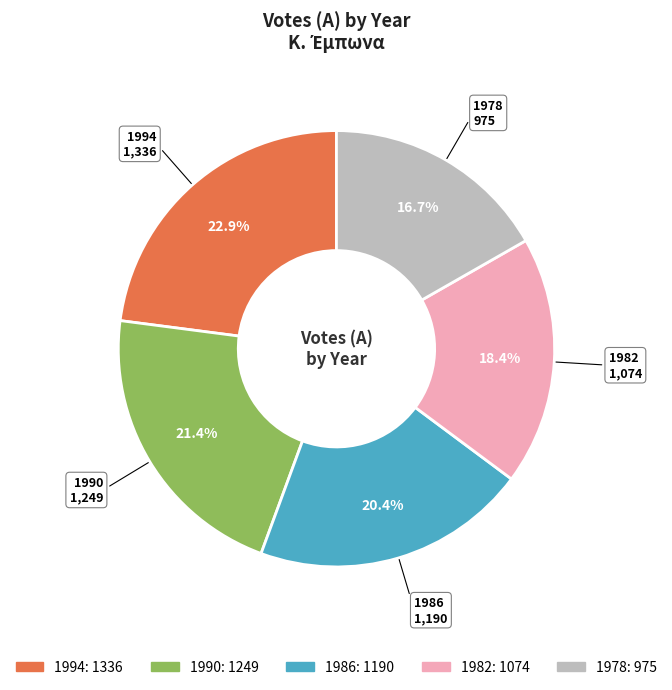

Between 1982 and 1990, which is larger?

1990